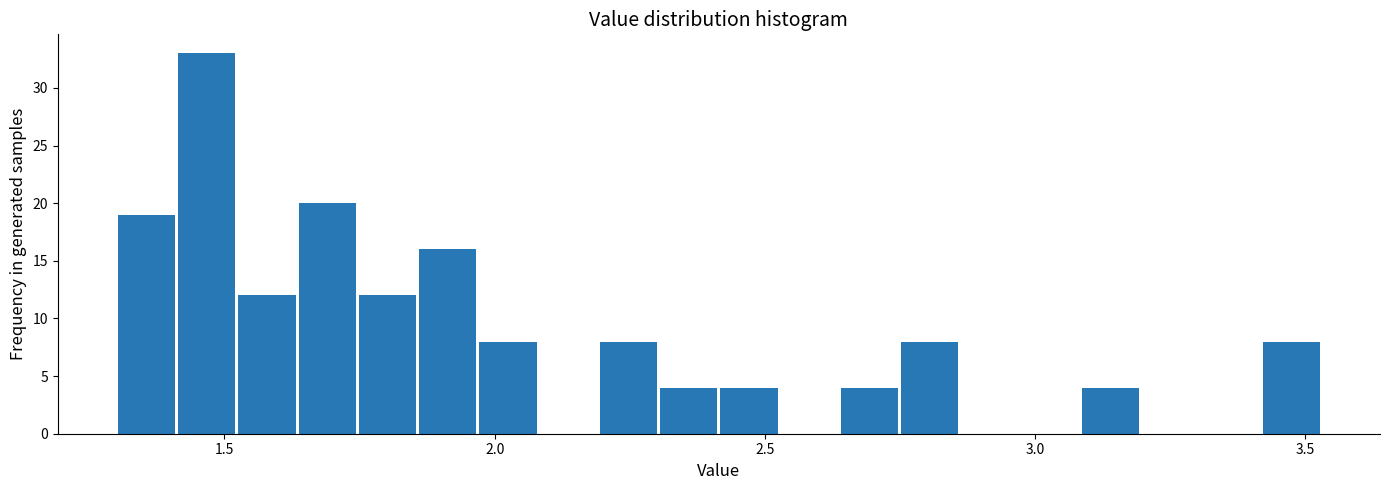

Read against the x-axis, roughly where is the centre of the tallest bar?

1.45